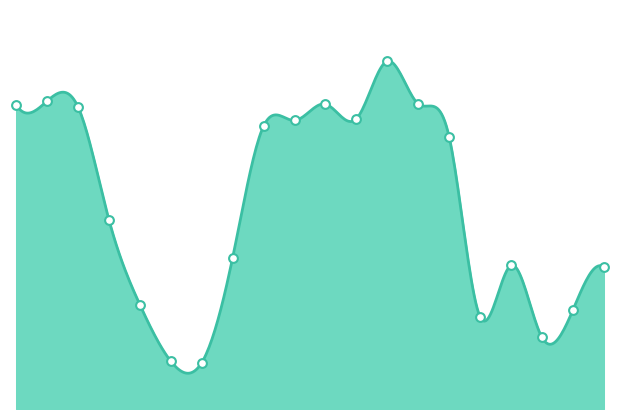

How many lines are shown in the chart?

1